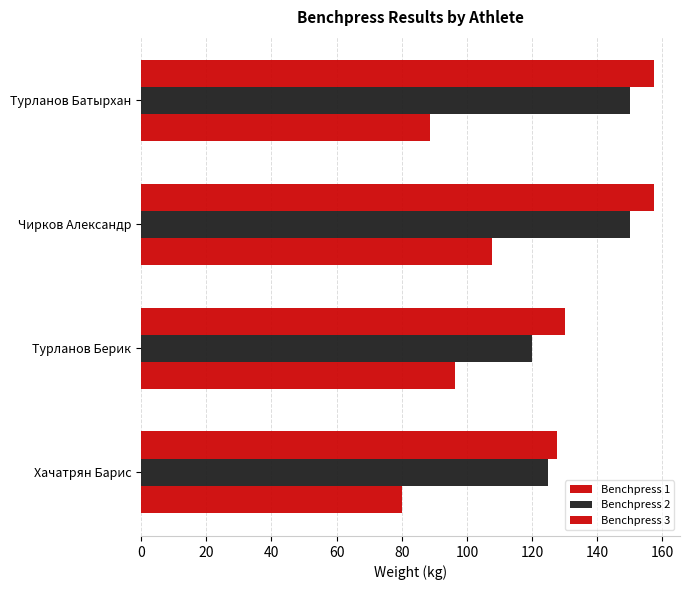

How many data points does each series have?

4